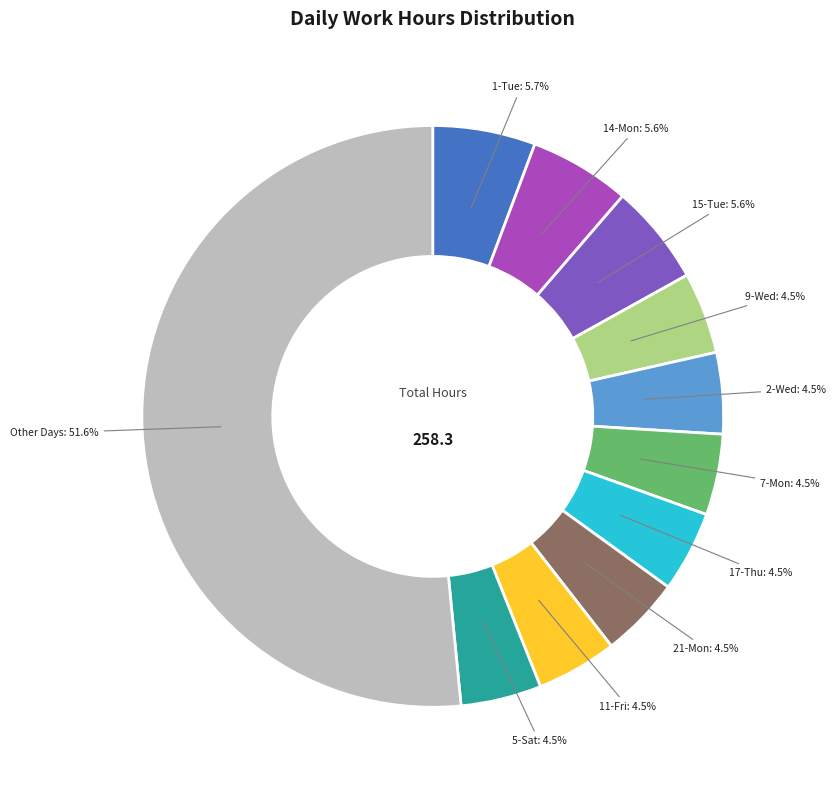

Combined, do 11-Fri and 21-Mon account for over 50%?

No